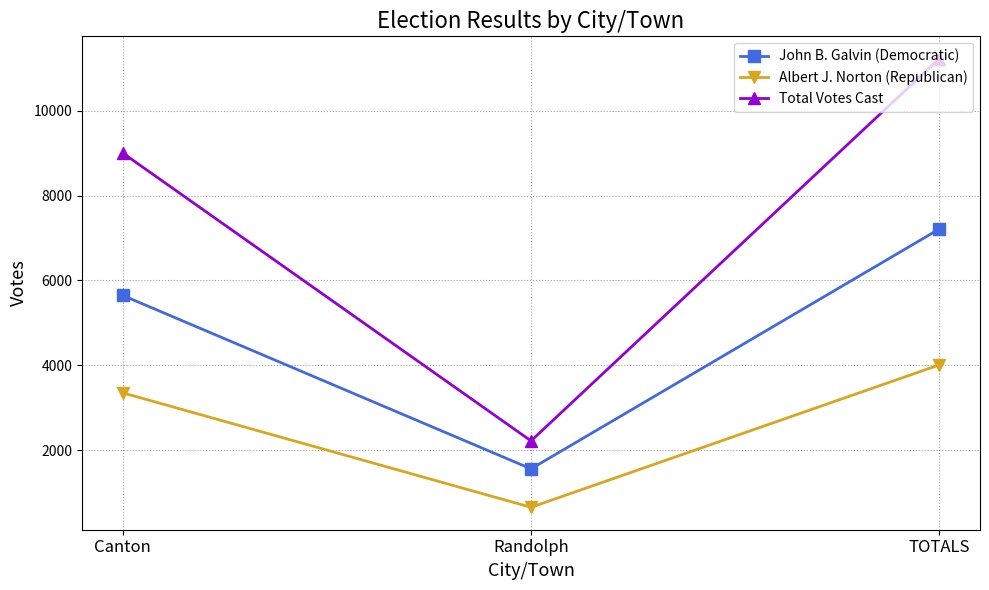

How many distinct data groups are displayed?

3